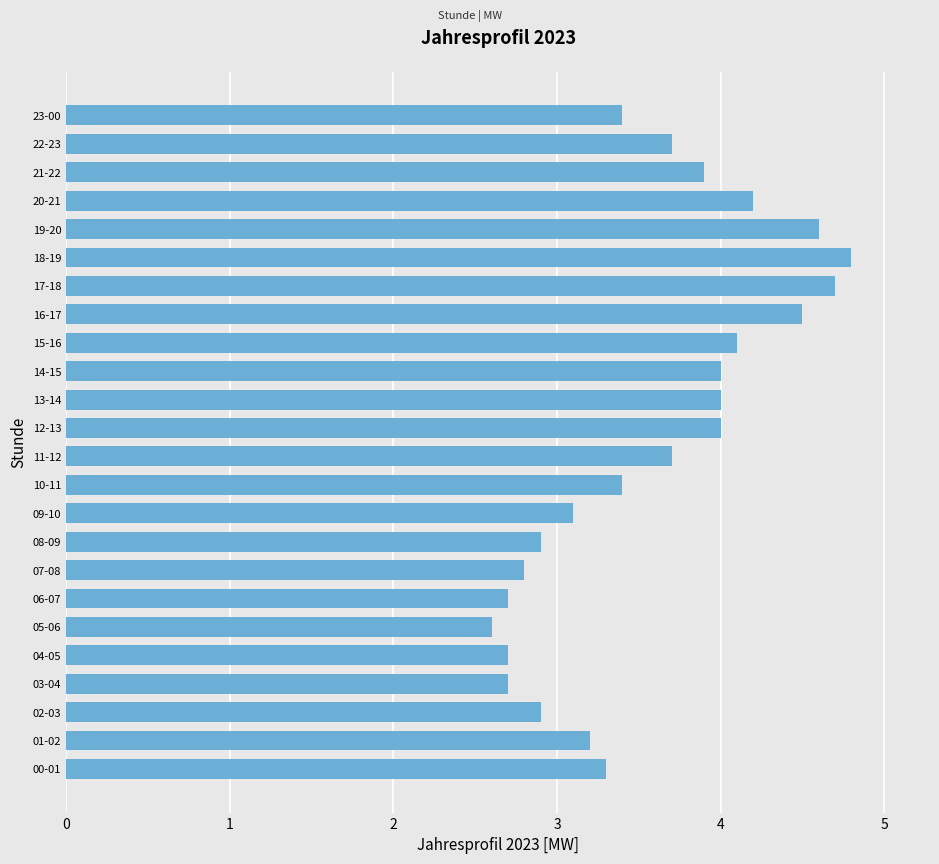

At which category does the chart reach its peak across all series?

18-19